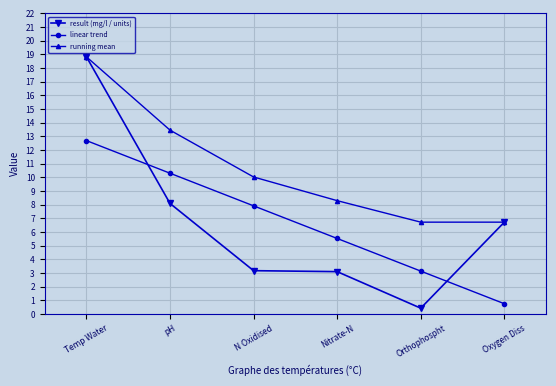

At which category is the sum across all series the highest?

Temp Water